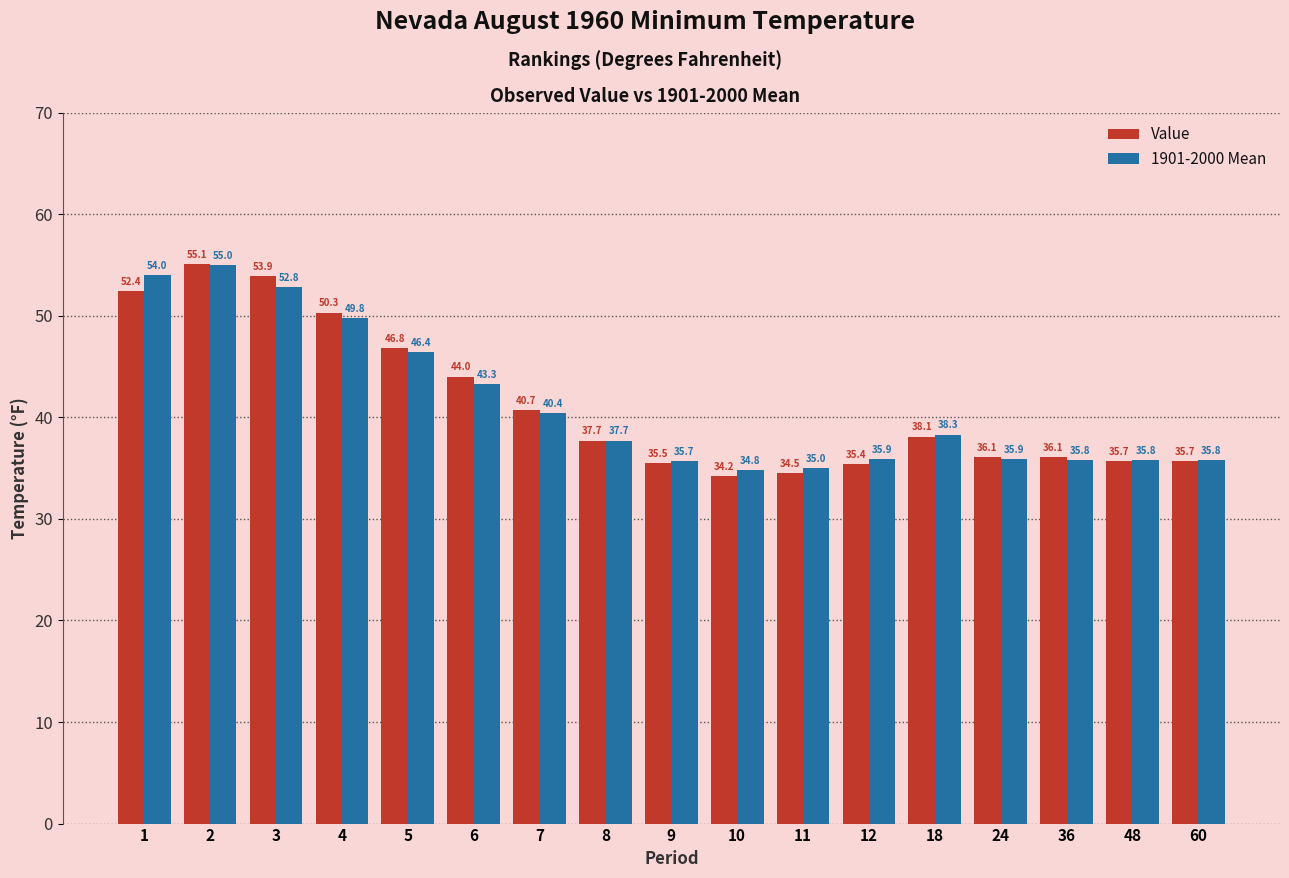

Reading left to right, extract all data points from this chart.

Value: 1=52.4	2=55.1	3=53.9	4=50.3	5=46.8	6=44.0	7=40.7	8=37.7	9=35.5	10=34.2	11=34.5	12=35.4	18=38.1	24=36.1	36=36.1	48=35.7	60=35.7
1901-2000 Mean: 1=54.0	2=55.0	3=52.8	4=49.8	5=46.4	6=43.3	7=40.4	8=37.7	9=35.7	10=34.8	11=35.0	12=35.9	18=38.3	24=35.9	36=35.8	48=35.8	60=35.8